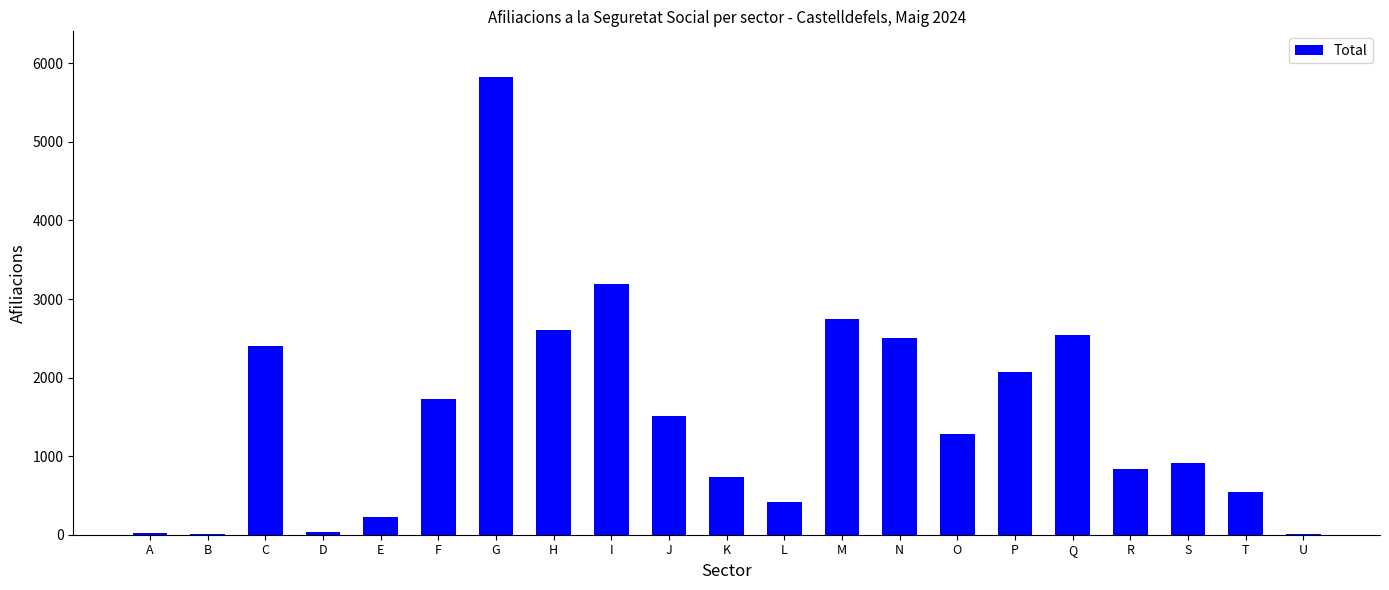

Which category has the highest value across all series?

G